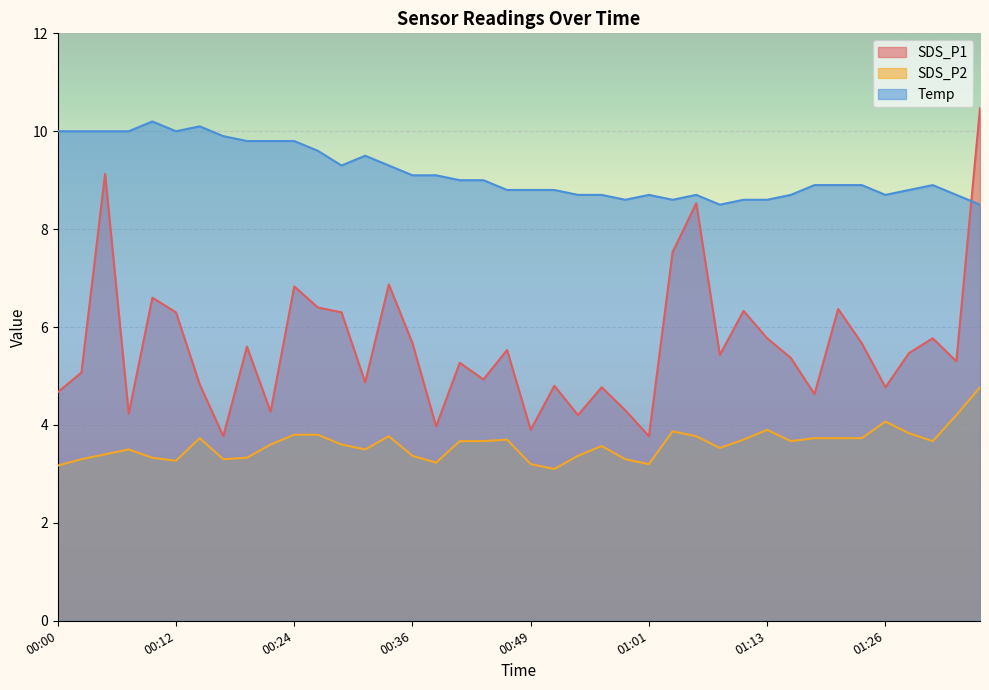

What is the difference between the SDS_P2 values at 00:07 and 01:13?

0.4